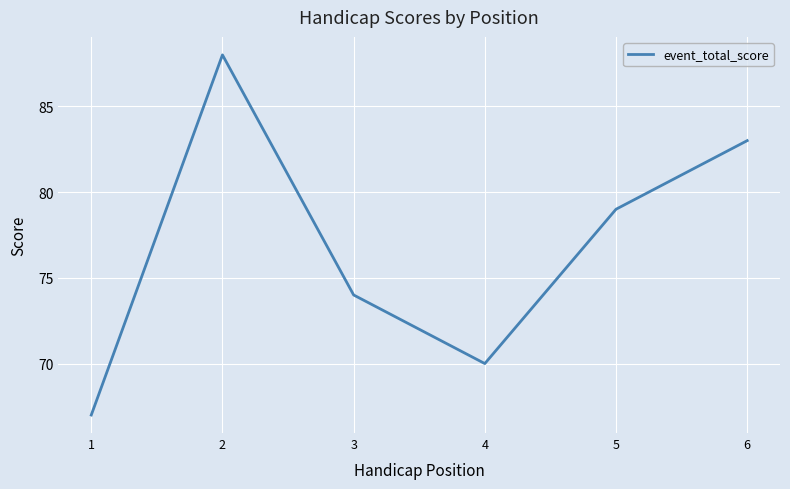

Reading right to left, transcribe all the data shown in this chart.

83	79	70	74	88	67